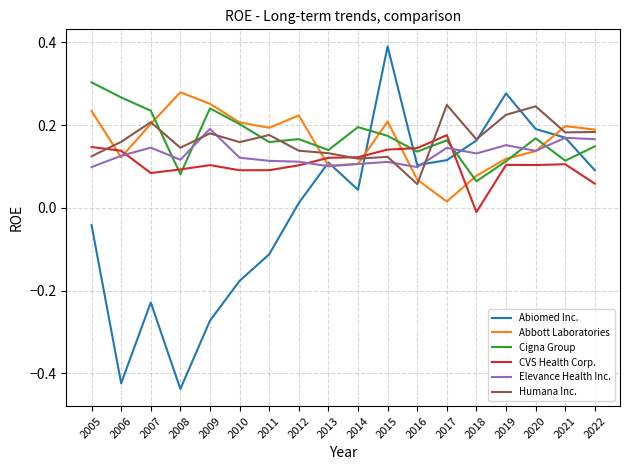

Which category has the highest value in the Abbott Laboratories series?

2008